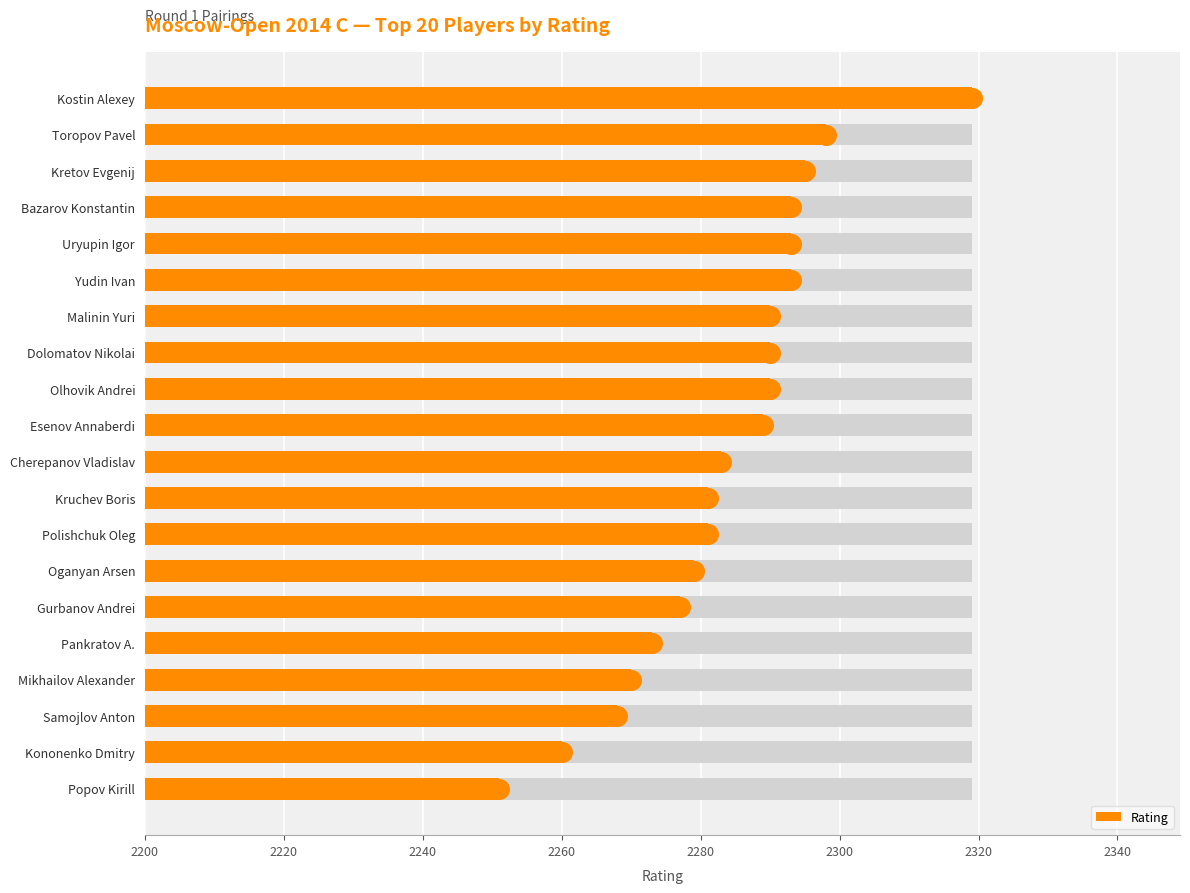

Between Popov Kirill and Esenov Annaberdi, which is larger?

Esenov Annaberdi